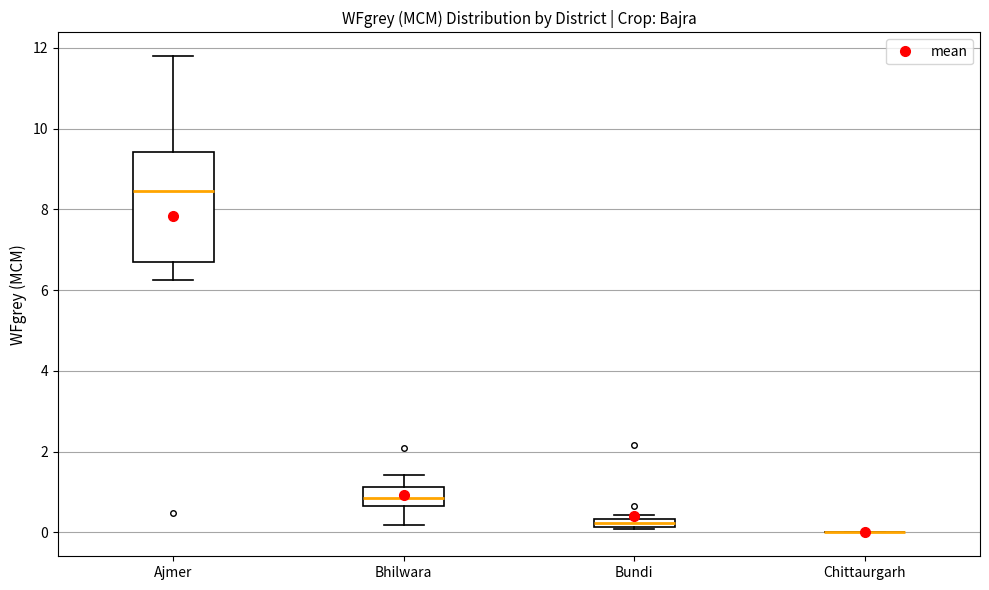

Comparing the boxes themselves (not the whiskers), which one is the tallest?

Ajmer